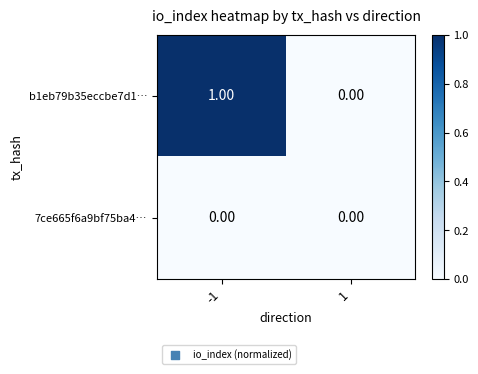

Which label corresponds to the largest value in the chart?

-1